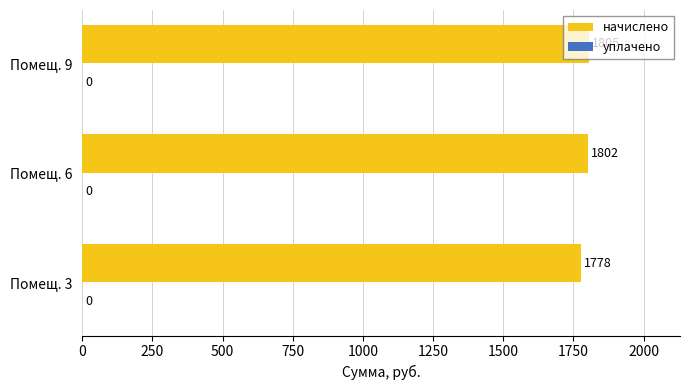

What is the difference between the second highest and minimum values?

24.0